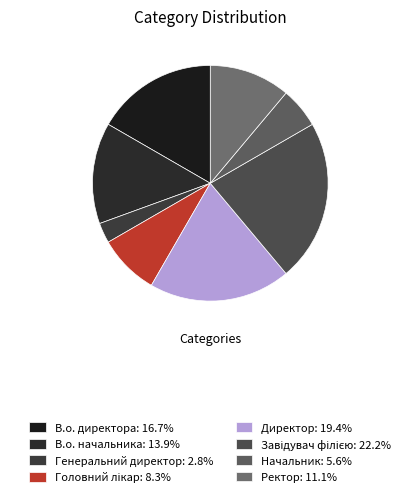

What is the largest slice in the pie chart?

Завідувач філією